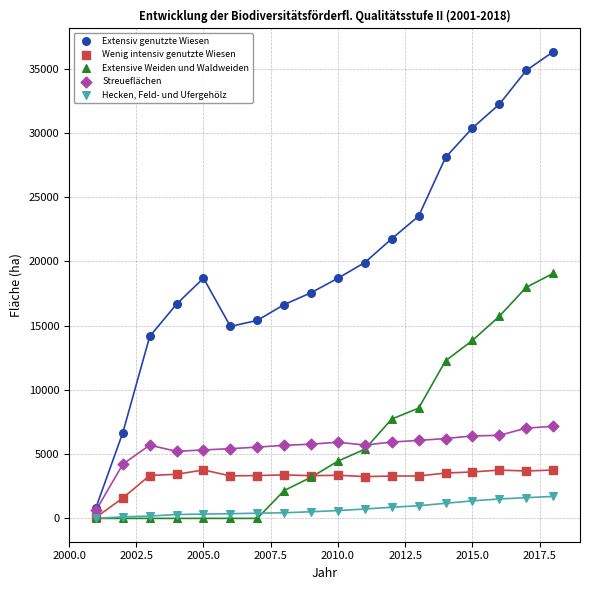

What are all the series names shown in the legend?

Extensiv genutzte Wiesen, Wenig intensiv genutzte Wiesen, Extensive Weiden und Waldweiden, Streueflächen, Hecken, Feld- und Ufergehölz